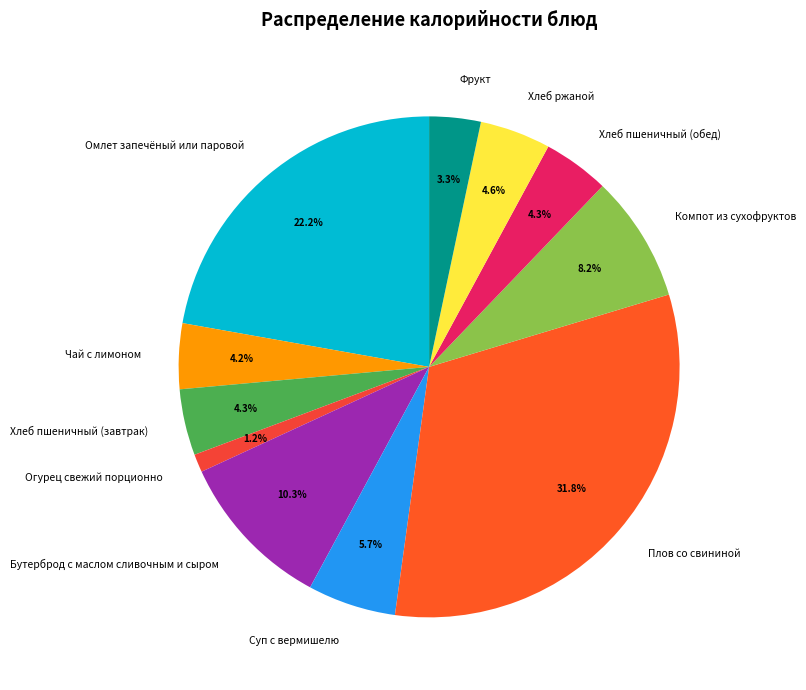

Combined, do Огурец свежий порционно and Бутерброд с маслом сливочным и сыром account for over 50%?

No